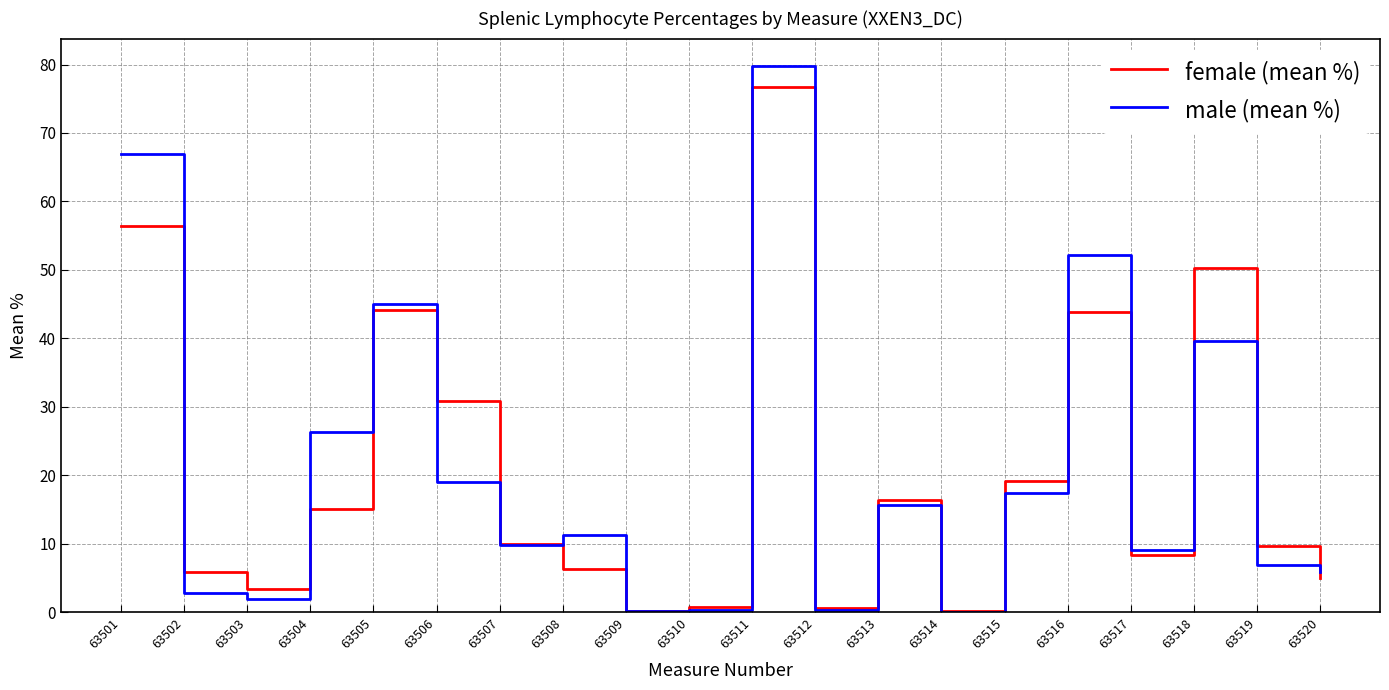

Rank the series by their maximum value, from highest to lowest.

male (mean %), female (mean %)